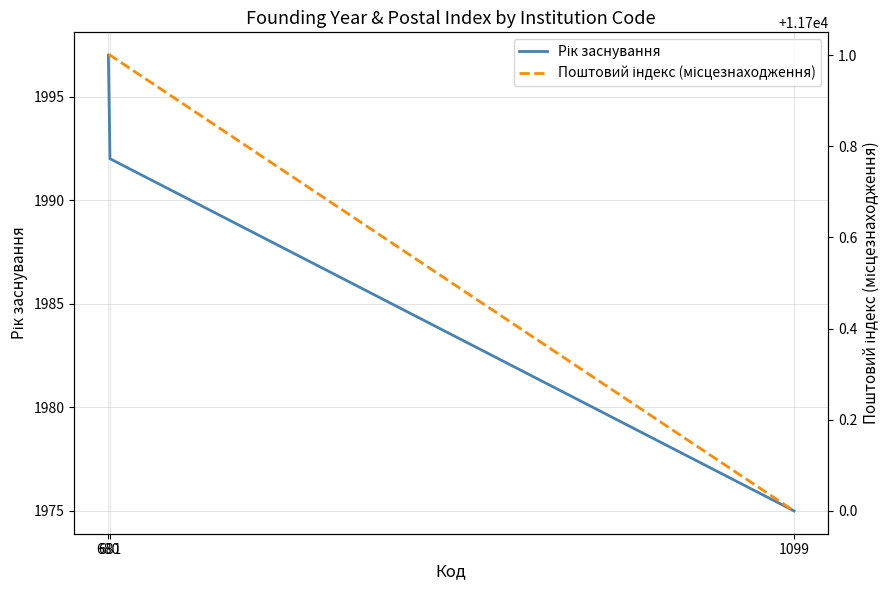

Rank the series by their maximum value, from lowest to highest.

Рік заснування, Поштовий індекс (місцезнаходження)